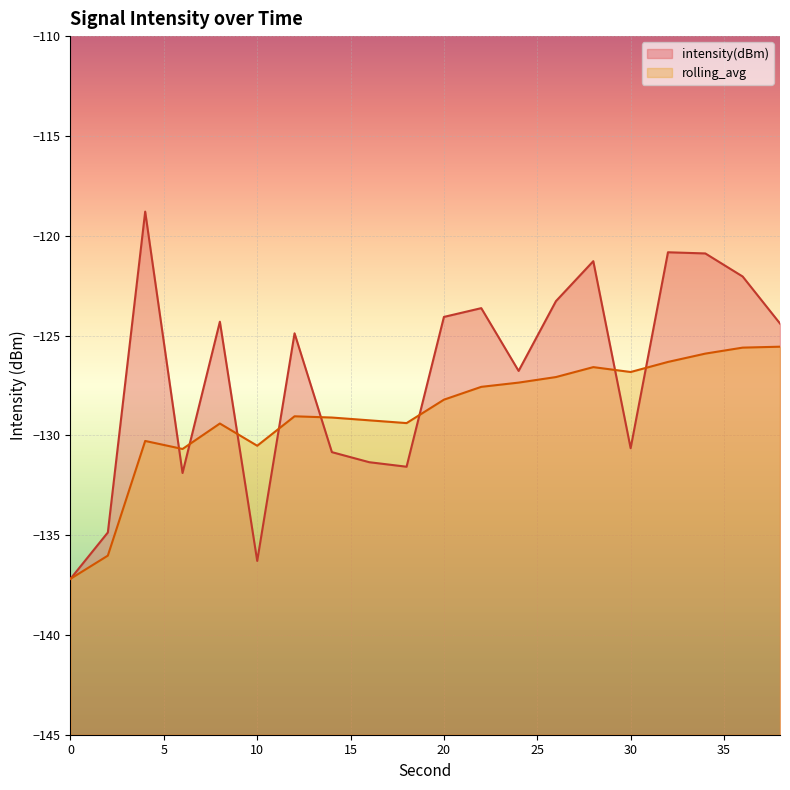

Rank the categories by rolling_avg value from lowest to highest.

0, 2, 6, 10, 4, 8, 18, 16, 14, 12, 20, 22, 24, 26, 30, 28, 32, 34, 36, 38